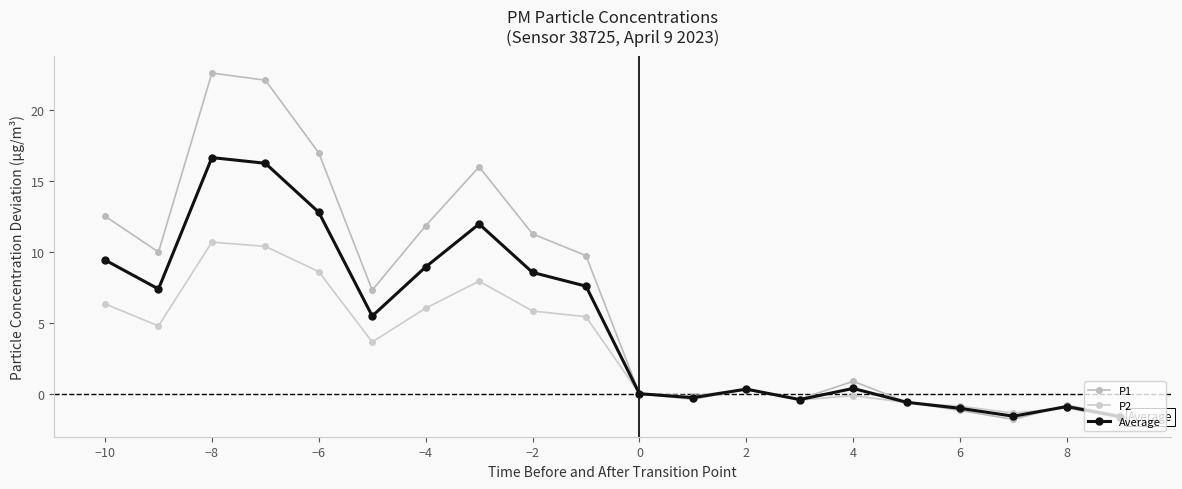

How many categories are shown in the chart?

20